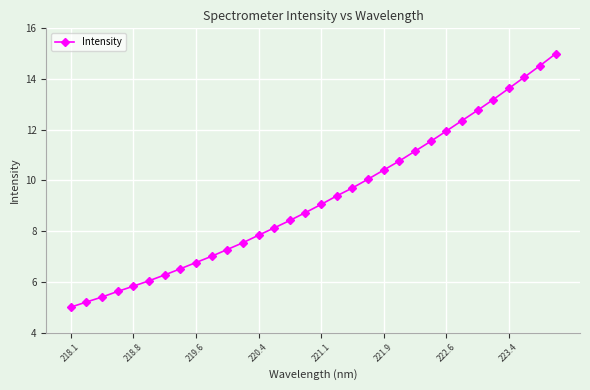

What is the value of the 29th point from the left?

13.6